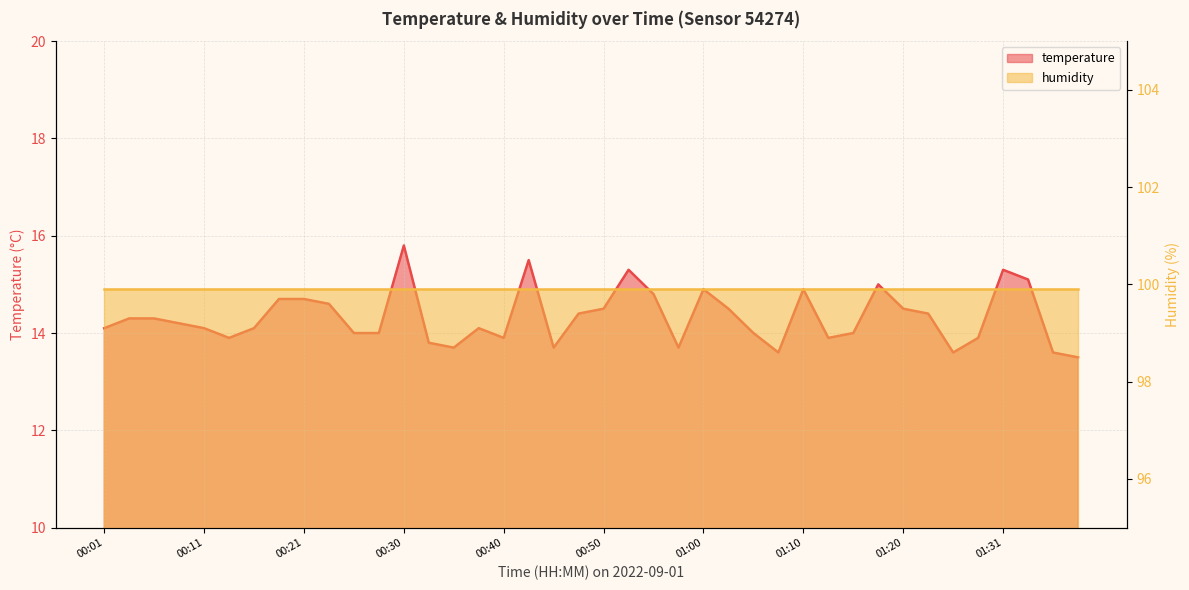

Reading left to right, list all the values displayed in this chart.

14.1	14.3	14.3	14.2	14.1	13.9	14.1	14.7	14.7	14.6	14.0	14.0	15.8	13.8	13.7	14.1	13.9	15.5	13.7	14.4	14.5	15.3	14.8	13.7	14.9	14.5	14.0	13.6	14.9	13.9	14.0	15.0	14.5	14.4	13.6	13.9	15.3	15.1	13.6	13.5